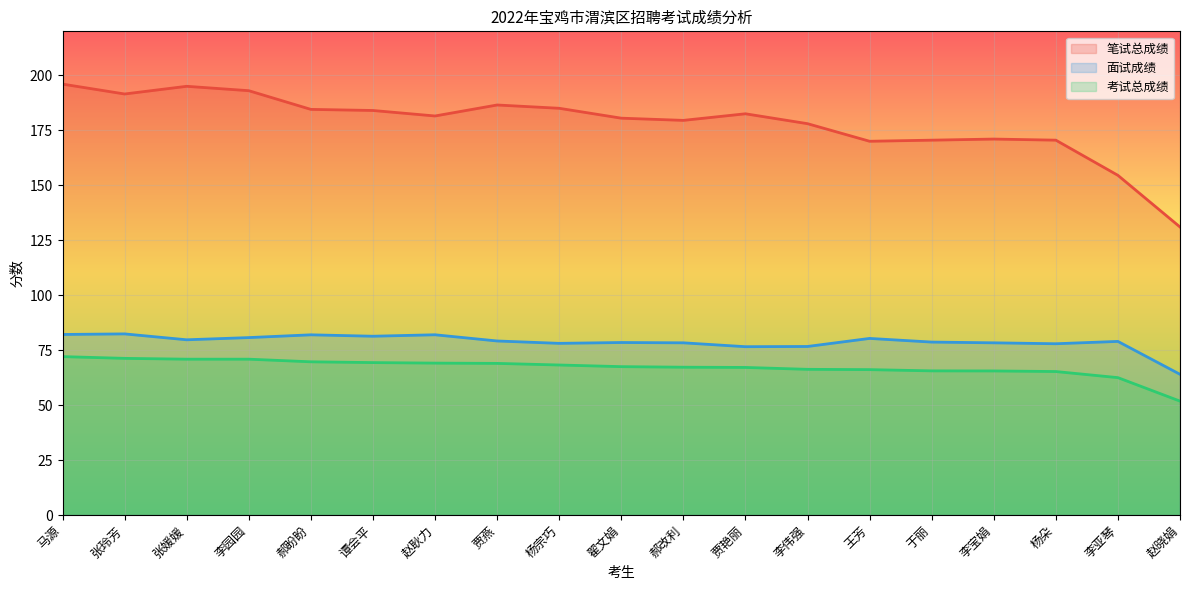

What is the label of the 13th point from the left?

李伟强